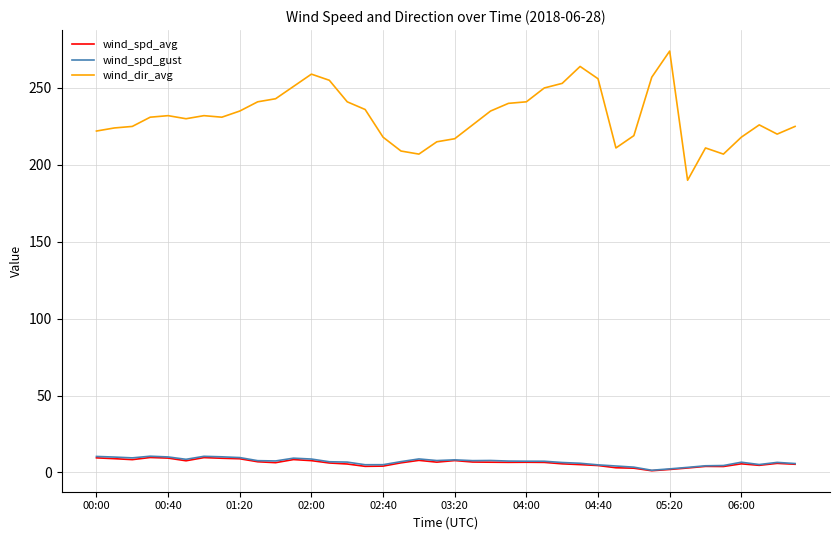

Which series has the largest total across all categories?

wind_dir_avg